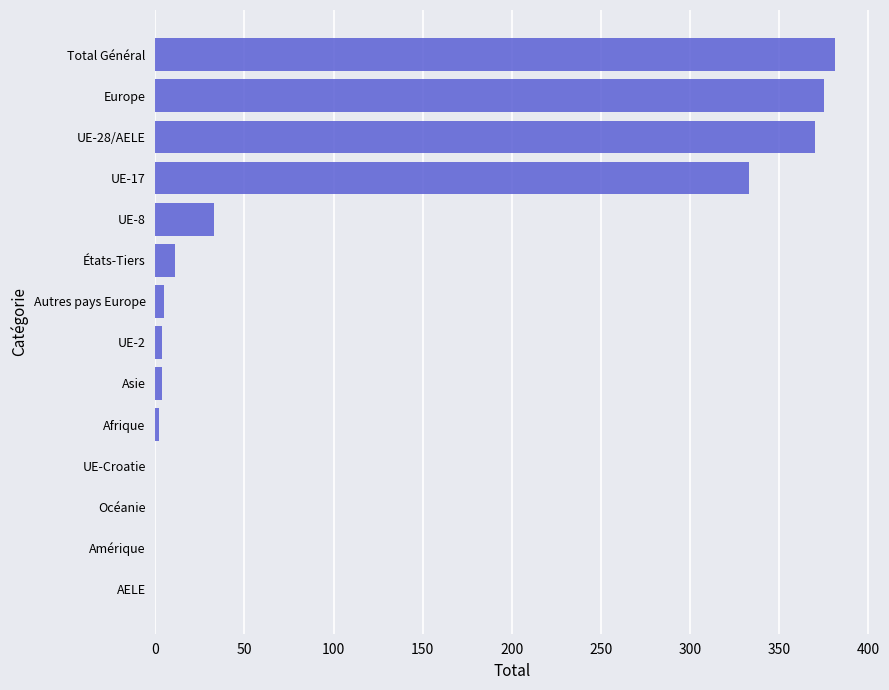

Between UE-8 and Amérique, which is larger?

UE-8